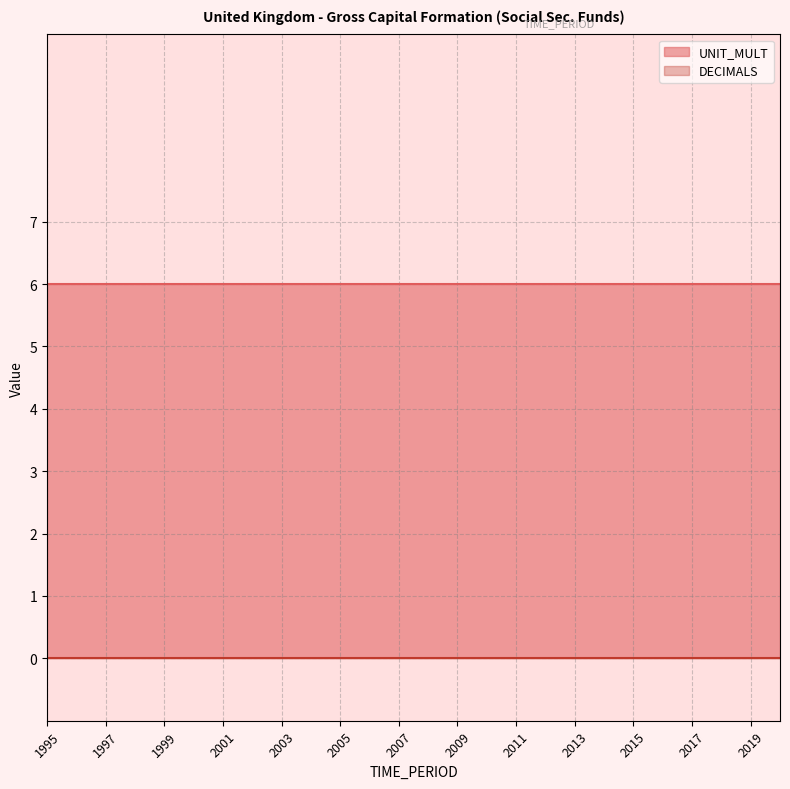

Reading left to right, list all the values displayed in this chart.

DECIMALS: 1995=0	1996=0	1997=0	1998=0	1999=0	2000=0	2001=0	2002=0	2003=0	2004=0	2005=0	2006=0	2007=0	2008=0	2009=0	2010=0	2011=0	2012=0	2013=0	2014=0	2015=0	2016=0	2017=0	2018=0	2019=0	2020=0
UNIT_MULT: 1995=6	1996=6	1997=6	1998=6	1999=6	2000=6	2001=6	2002=6	2003=6	2004=6	2005=6	2006=6	2007=6	2008=6	2009=6	2010=6	2011=6	2012=6	2013=6	2014=6	2015=6	2016=6	2017=6	2018=6	2019=6	2020=6